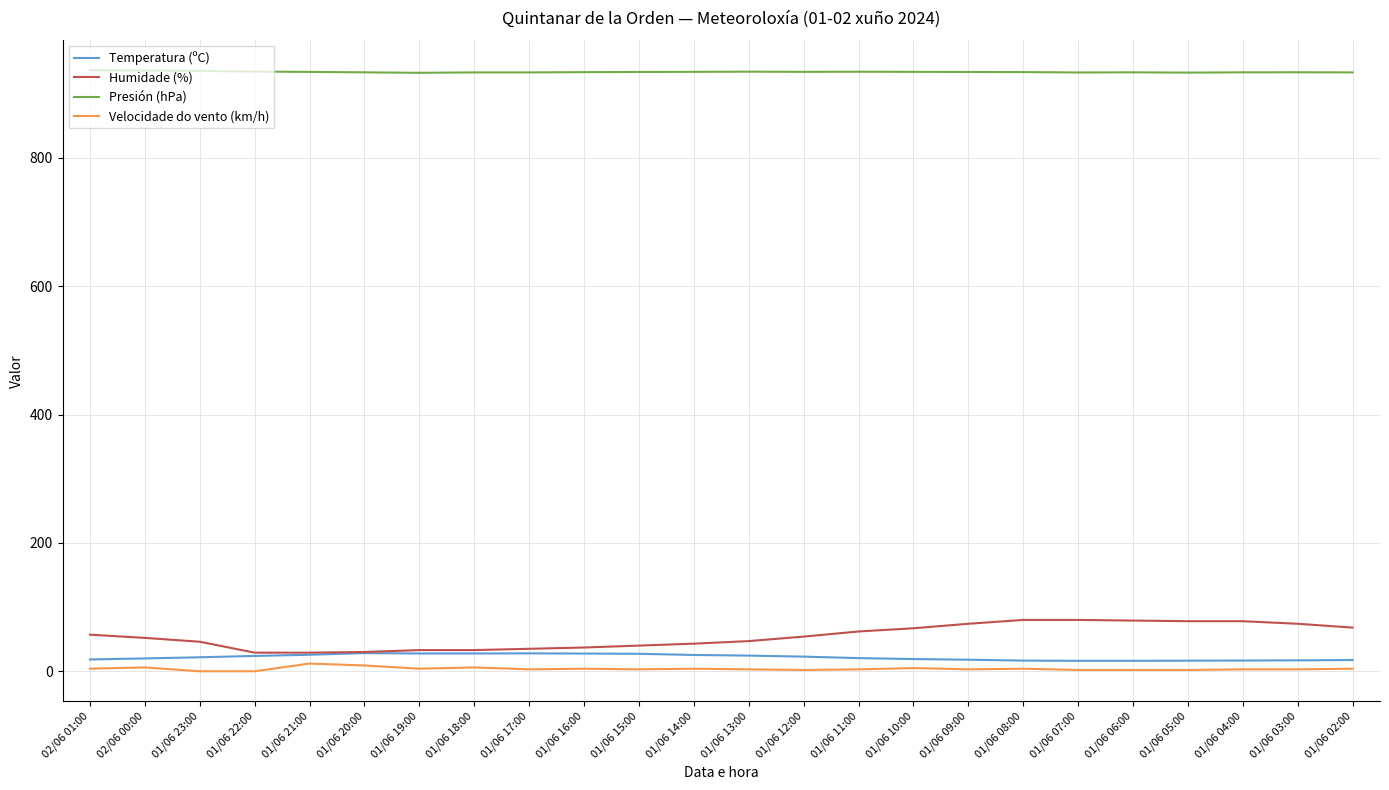

True or false: Temperatura (ºC) and Presión (hPa) cross at least once.

False